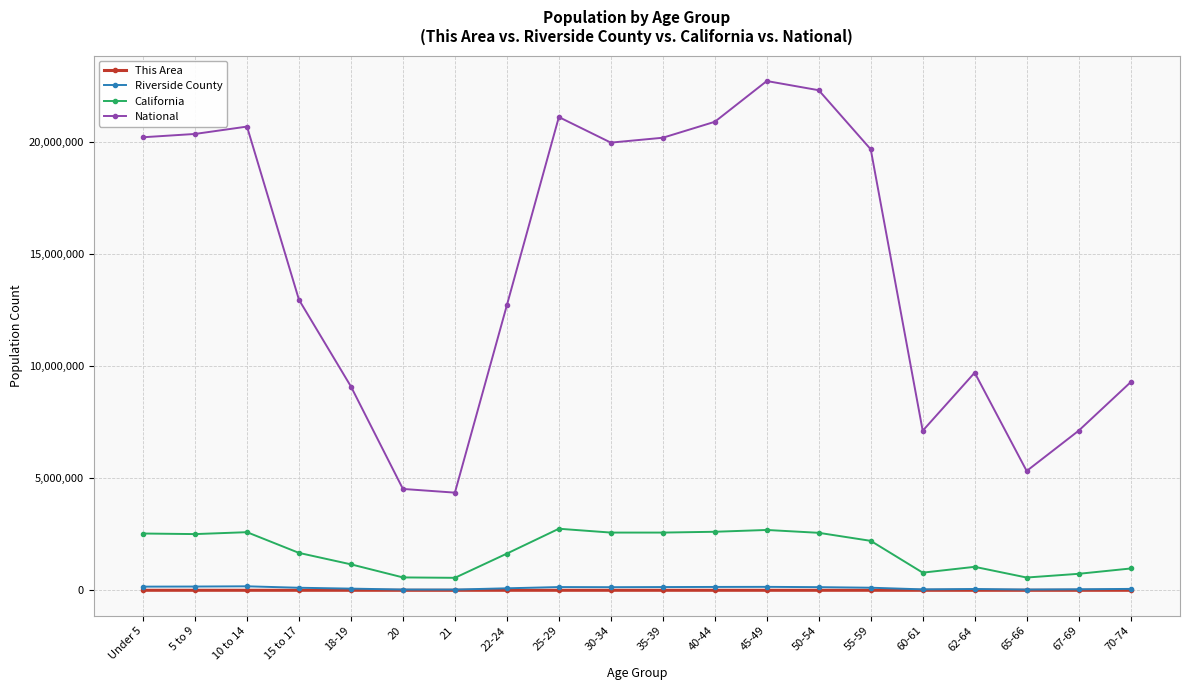

True or false: National and California intersect in this chart.

False